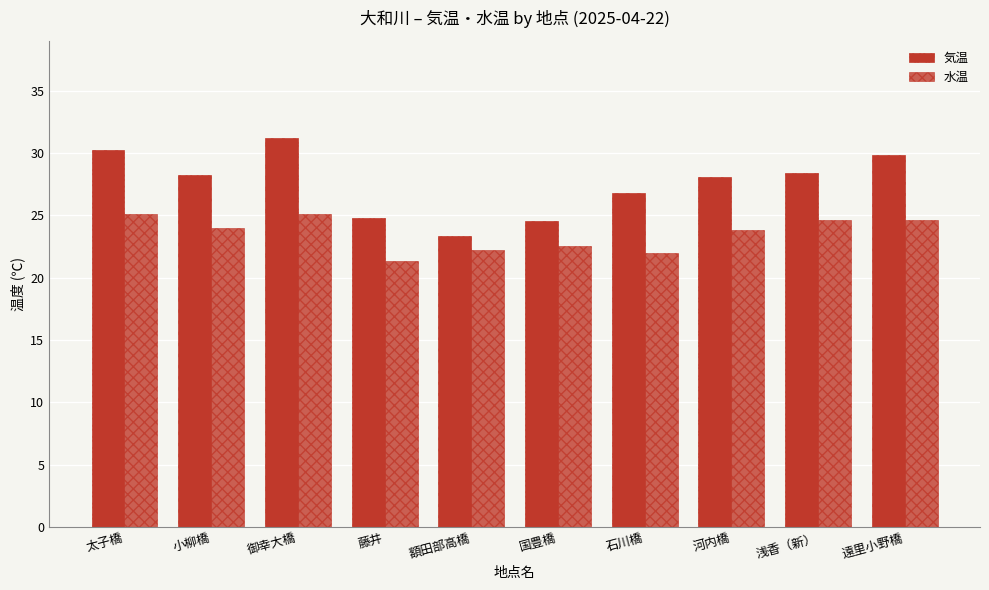

How many bars are there in total?

20